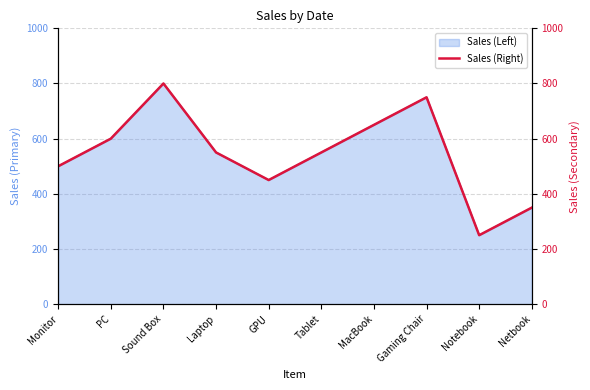

What is the sum of all values?

5450